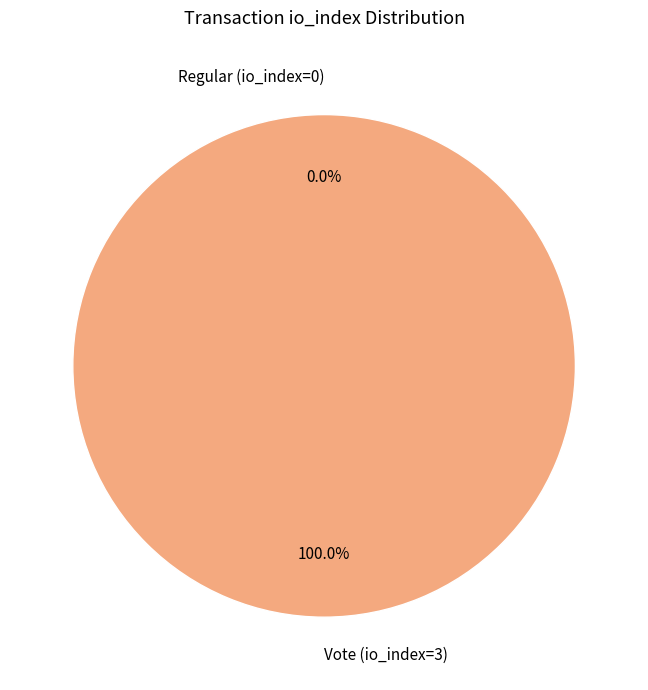

How many slices are in this pie chart?

2